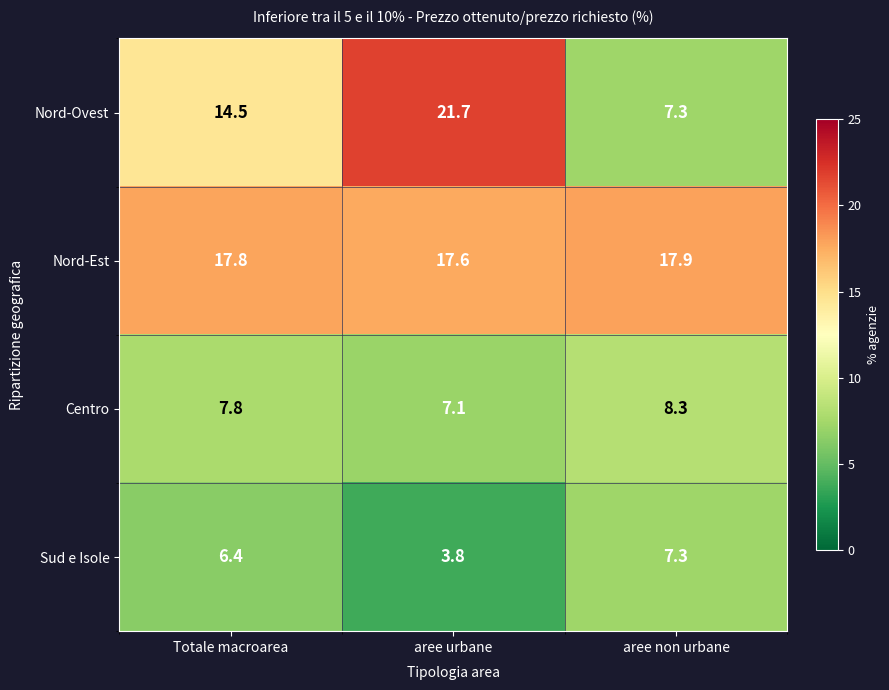

Where is Nord-Ovest nearest to the value 14?

Totale macroarea